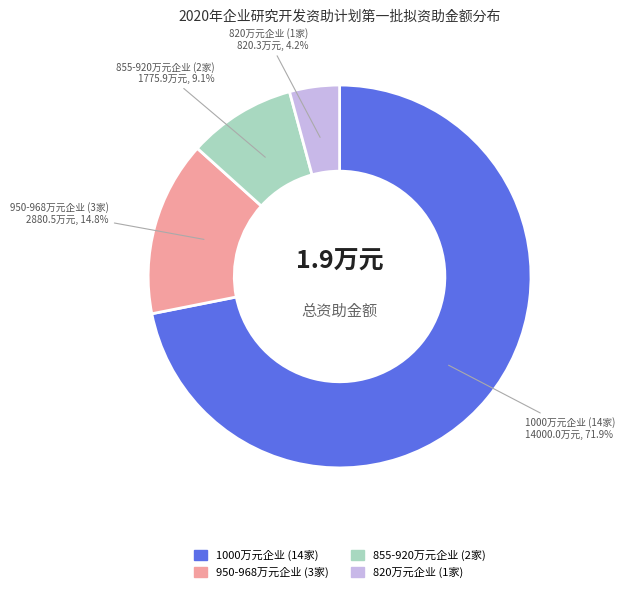

To the nearest percent, what is the difference between the largest and smallest slice percentages?

68%